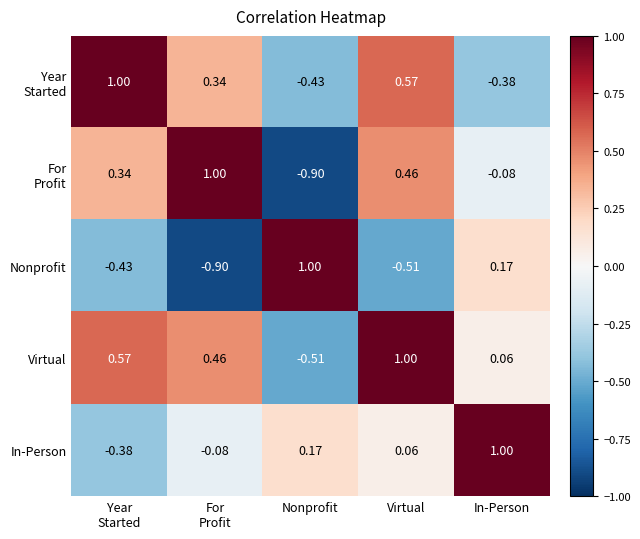

Which category has the highest value in the Virtual series?

Virtual